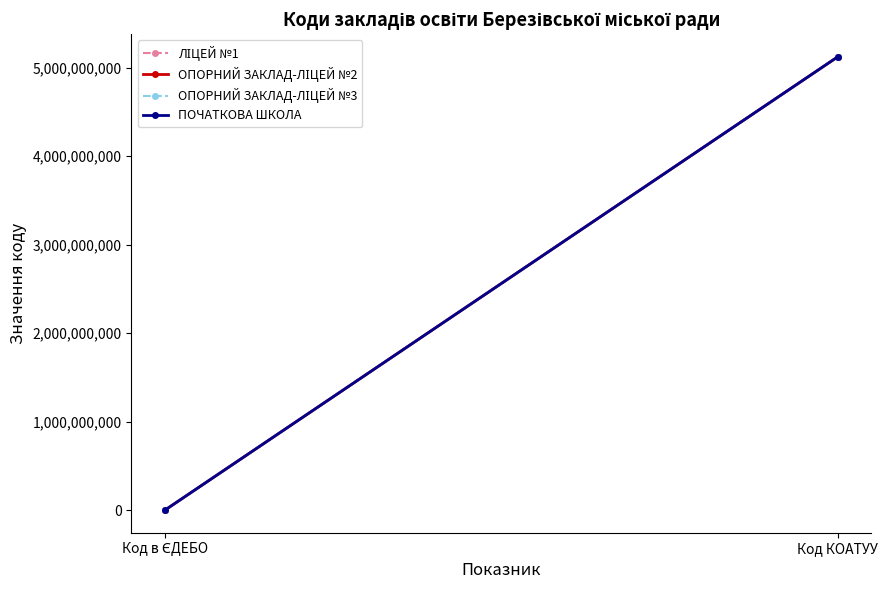

What is the label of the 2nd point from the left?

Код КОАТУУ